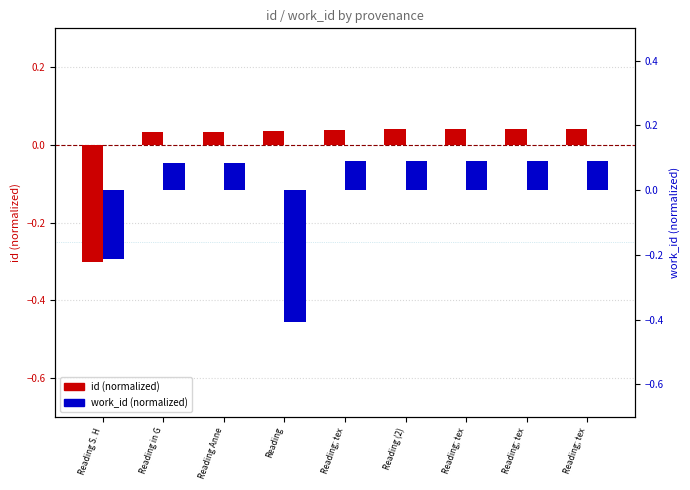

The value of work_id at Reading is -0.2. True or false?

False